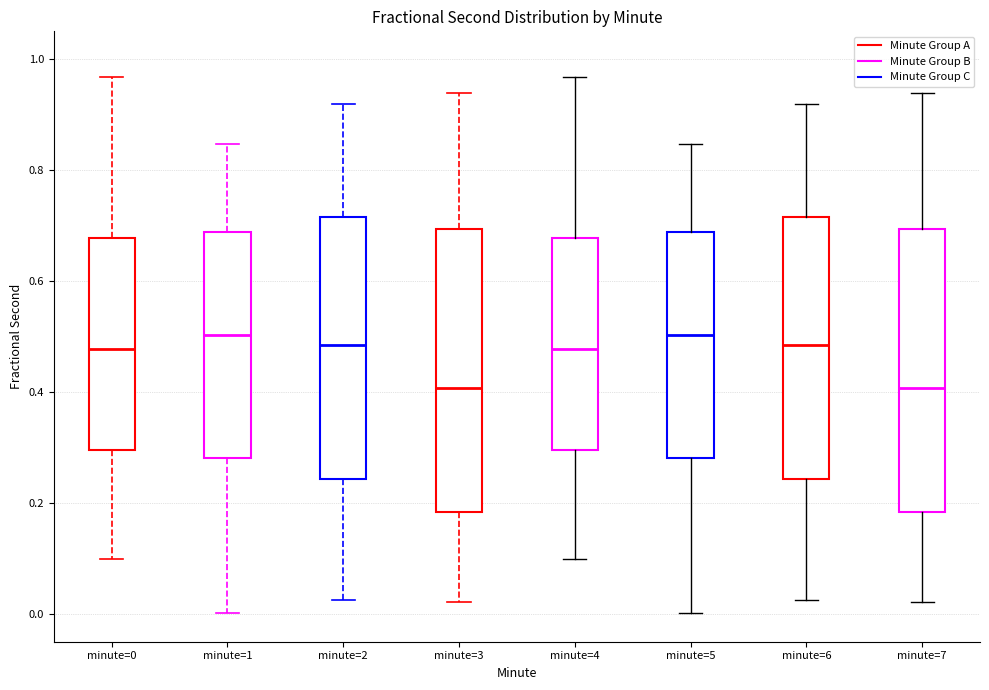

Reading left to right, read every box against the y-axis: the position of its median line, the range the box covers, and the ends of its whiskers. The values are not printed on the chart, so give them approximately, as read against the axis.

minute=0: median 0.48, box 0.30 to 0.68, whiskers 0.10 to 0.96
minute=1: median 0.50, box 0.28 to 0.68, whiskers 0.00 to 0.84
minute=2: median 0.48, box 0.24 to 0.72, whiskers 0.02 to 0.92
minute=3: median 0.40, box 0.18 to 0.70, whiskers 0.02 to 0.94
minute=4: median 0.48, box 0.30 to 0.68, whiskers 0.10 to 0.96
minute=5: median 0.50, box 0.28 to 0.68, whiskers 0.00 to 0.84
minute=6: median 0.48, box 0.24 to 0.72, whiskers 0.02 to 0.92
minute=7: median 0.40, box 0.18 to 0.70, whiskers 0.02 to 0.94